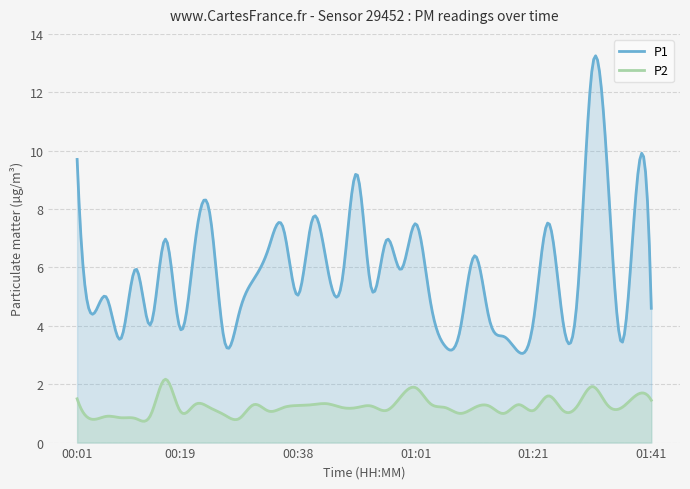

Rank the series by their maximum value, from lowest to highest.

P2, P1